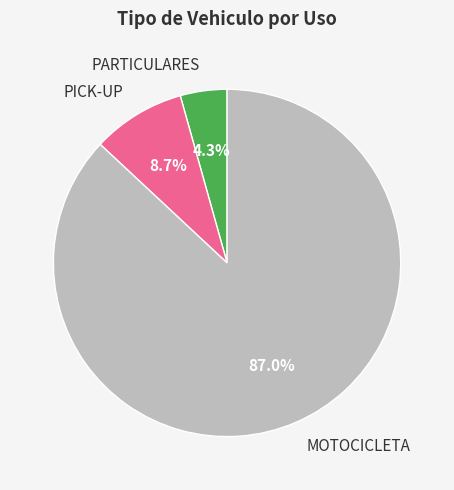

True or false: PICK-UP accounts for 16% of the total.

False